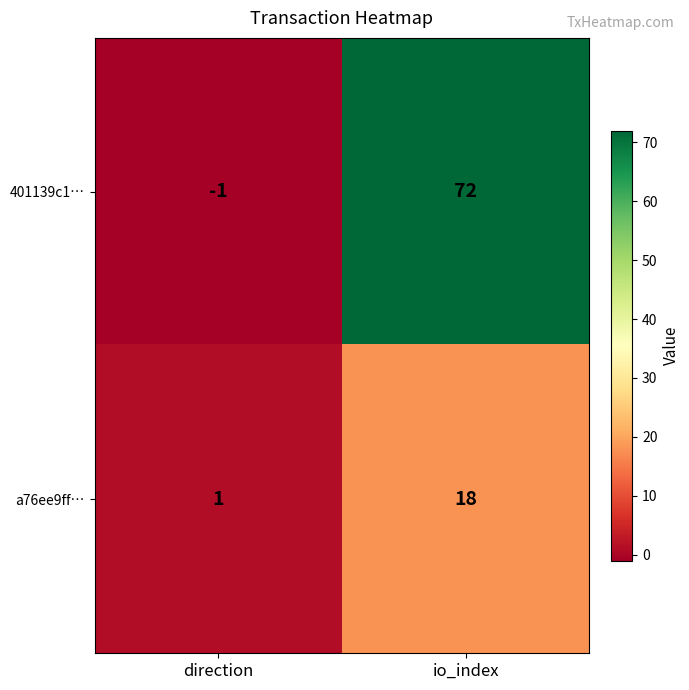

Which label corresponds to the smallest value in the chart?

direction